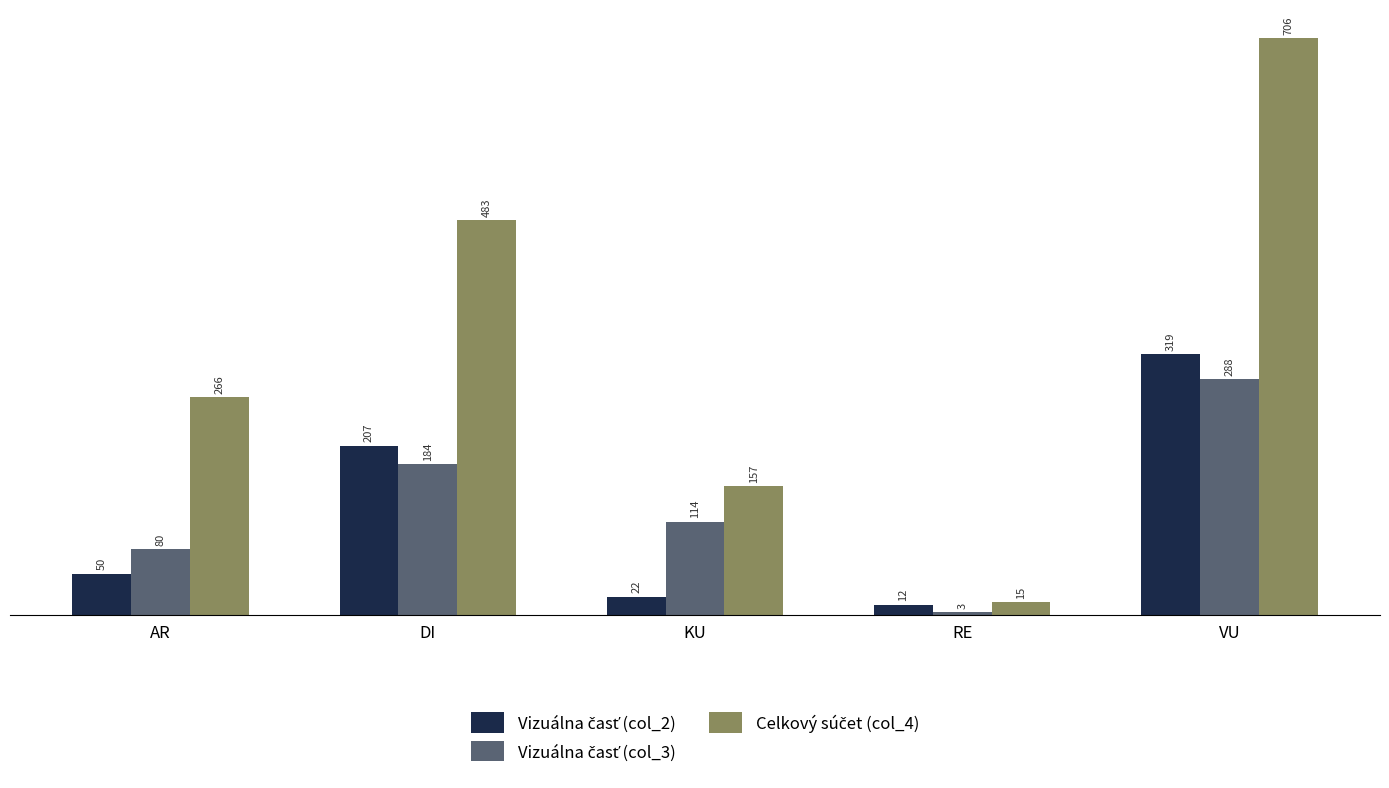

What is the difference between the highest and lowest values at VU?

418